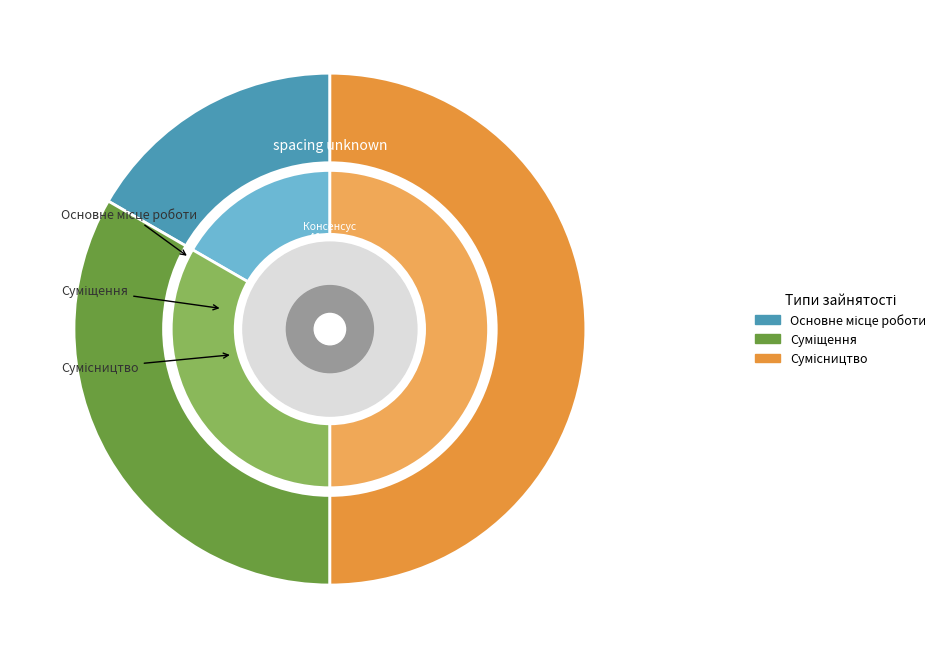

To the nearest percent, what is the difference between the Сумісництво and Суміщення slice percentages?

17%